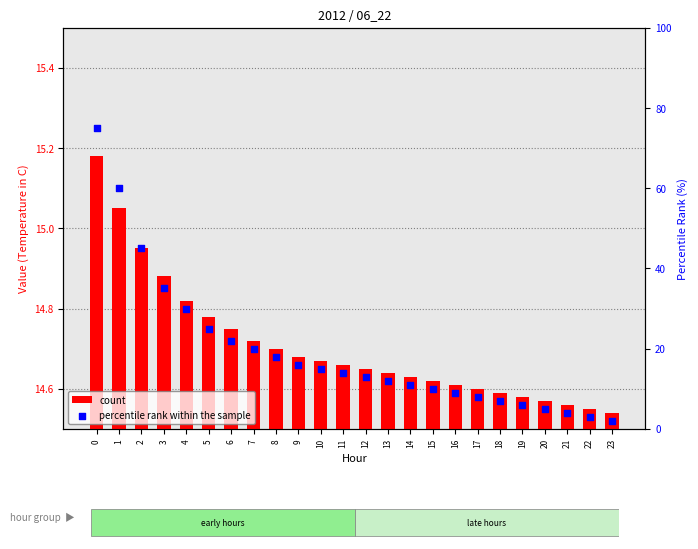

Which series has the largest Y range (max minus min)?

percentile rank within the sample